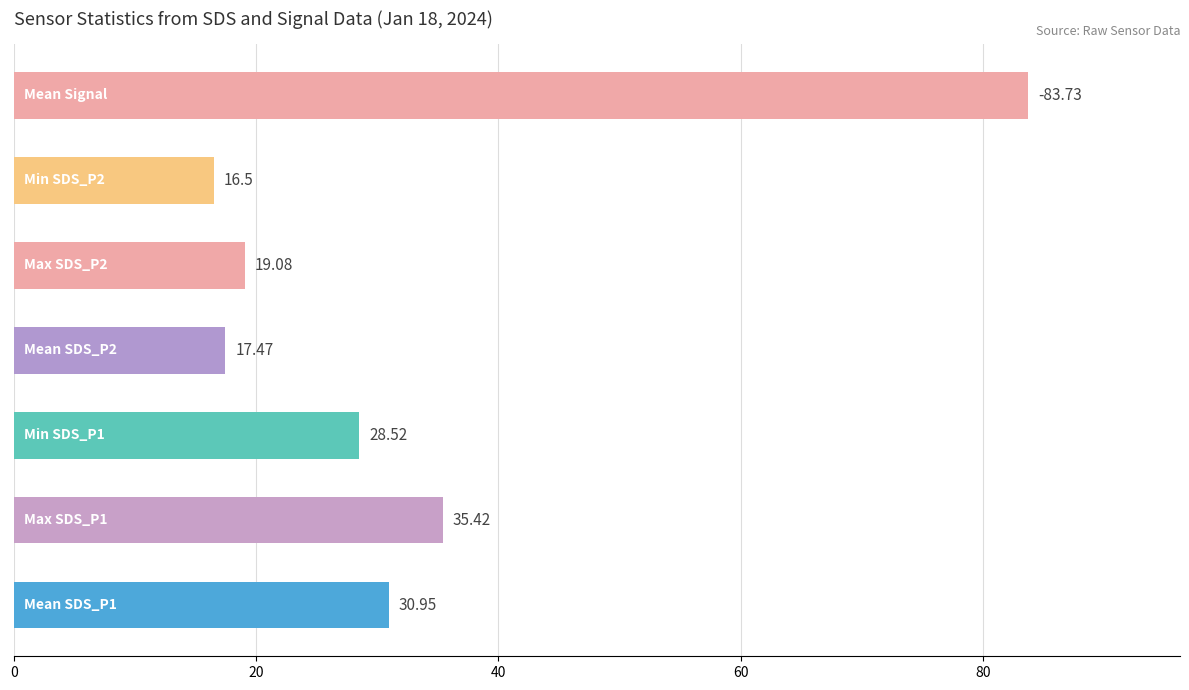

What is the difference between the maximum and minimum values?

67.2